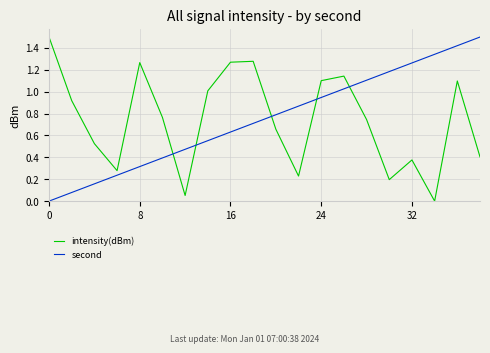

Is this an area chart (filled region under the line)?

No